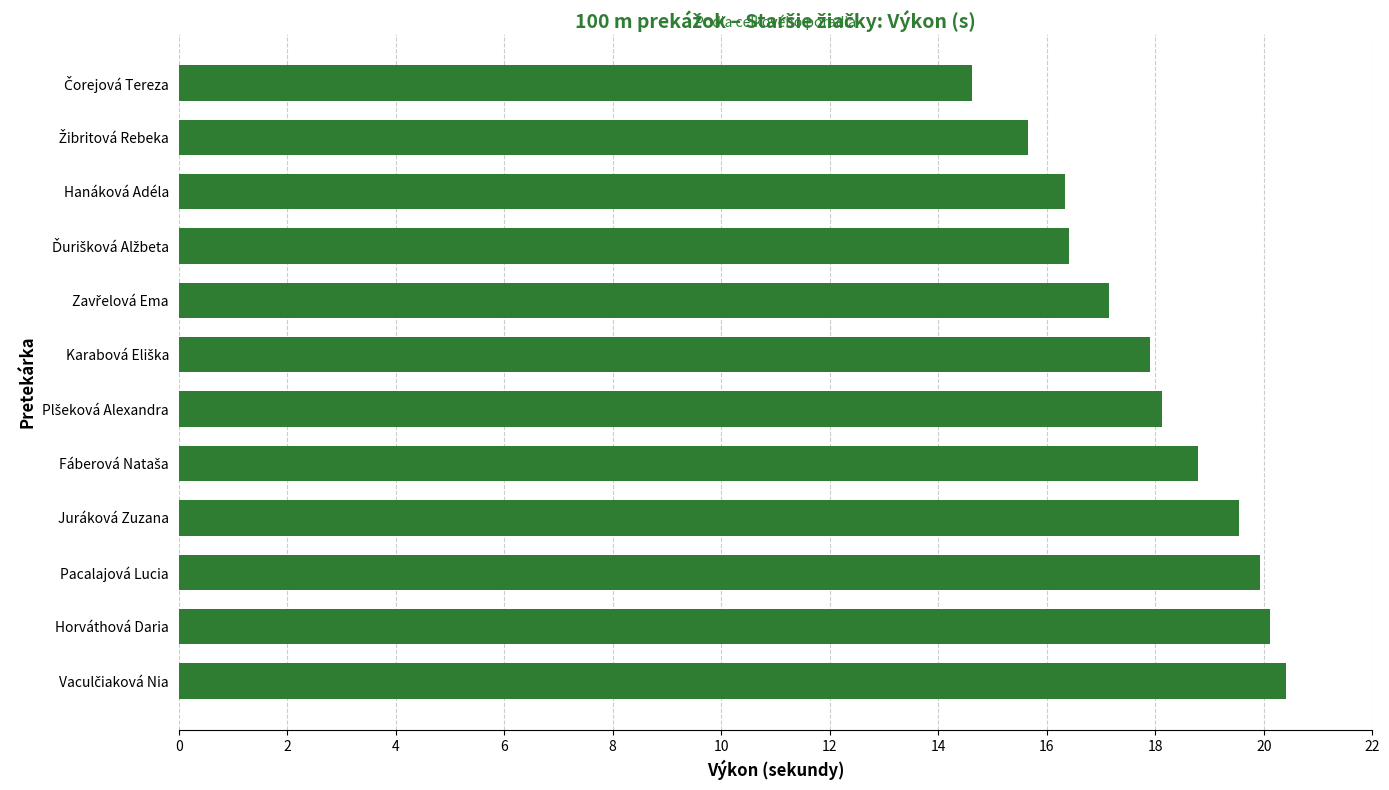

What is the average value?

17.9